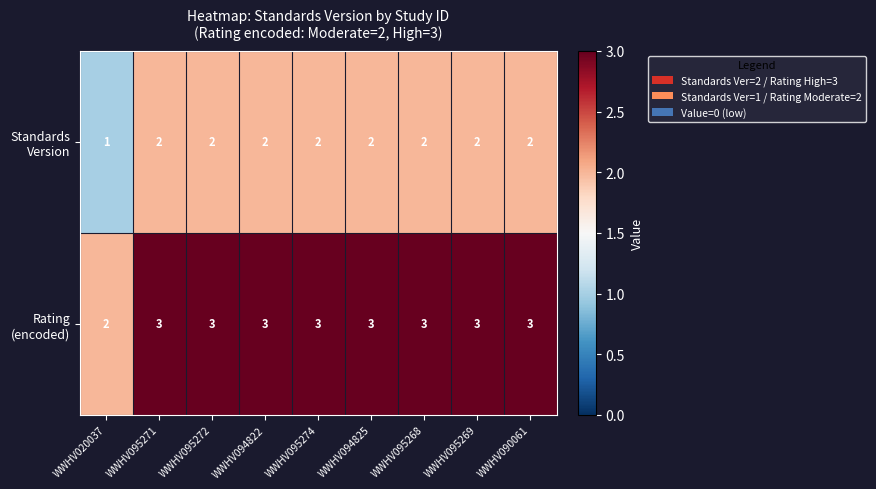

What is the total value across all series at WWHV095272?

5